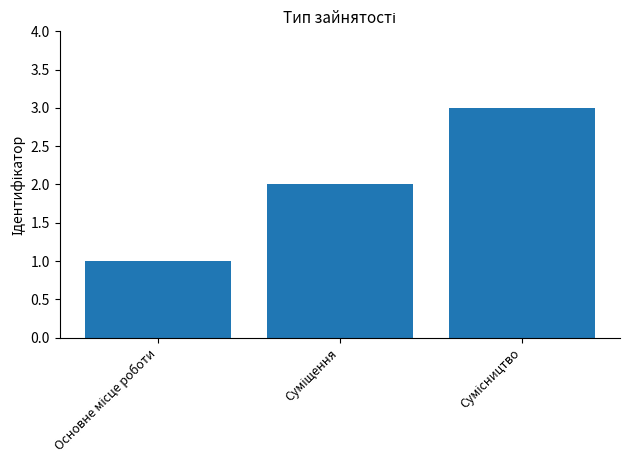

What is the maximum value shown in the chart?

3